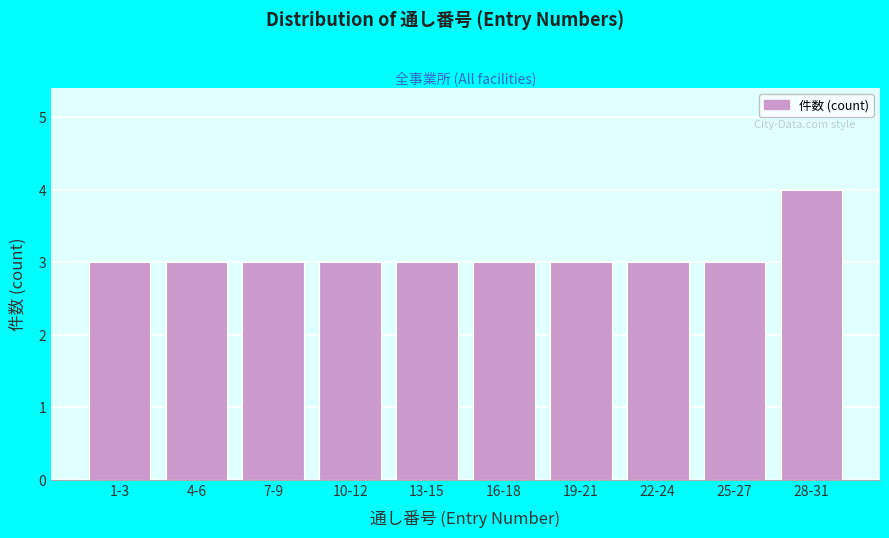

Reading right to left, extract all data points from this chart.

4	3	3	3	3	3	3	3	3	3